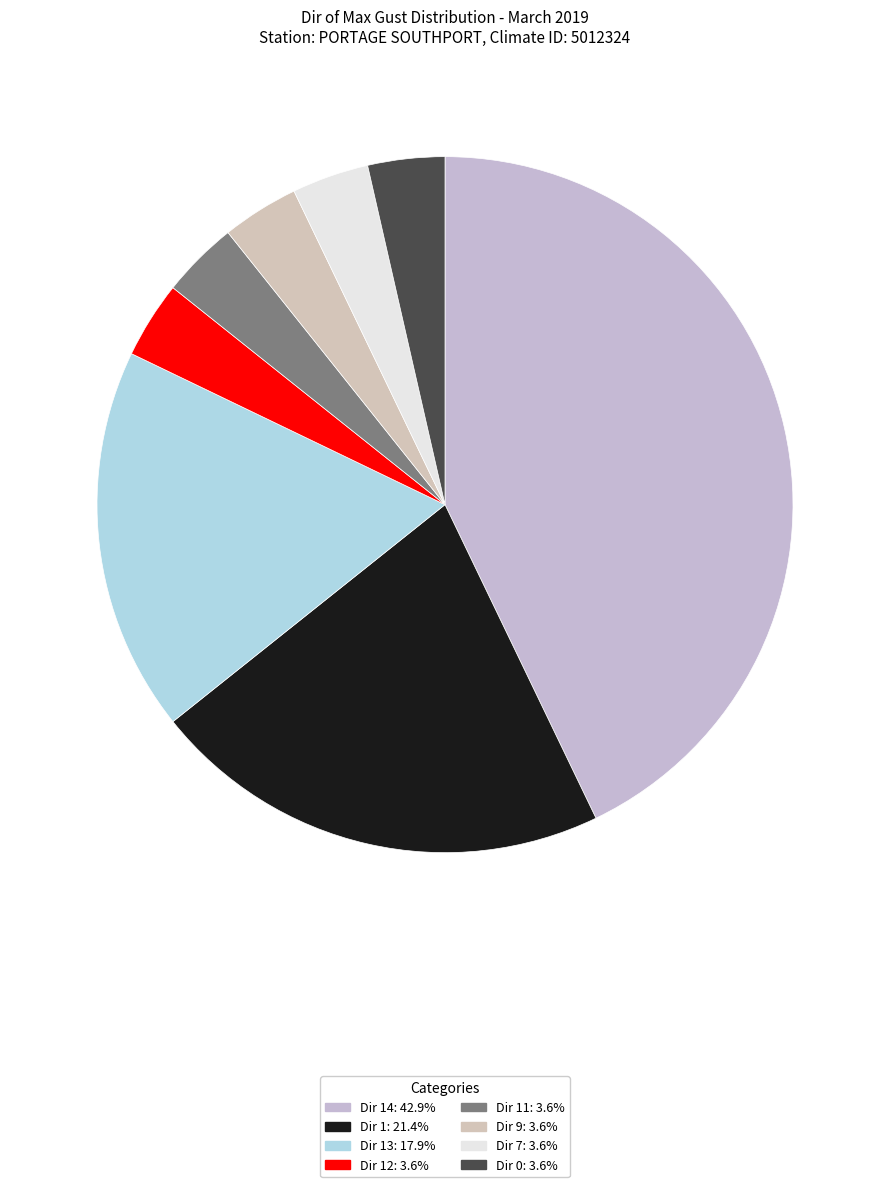

How many slices are in this pie chart?

8